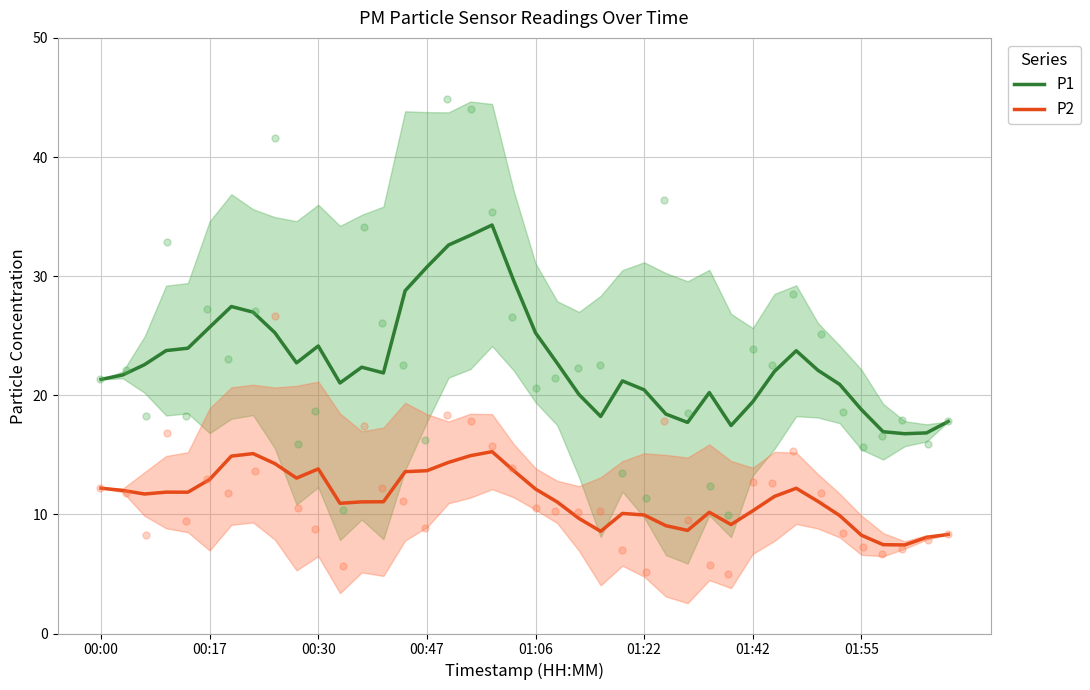

What are all the series names shown in the legend?

P1, P2